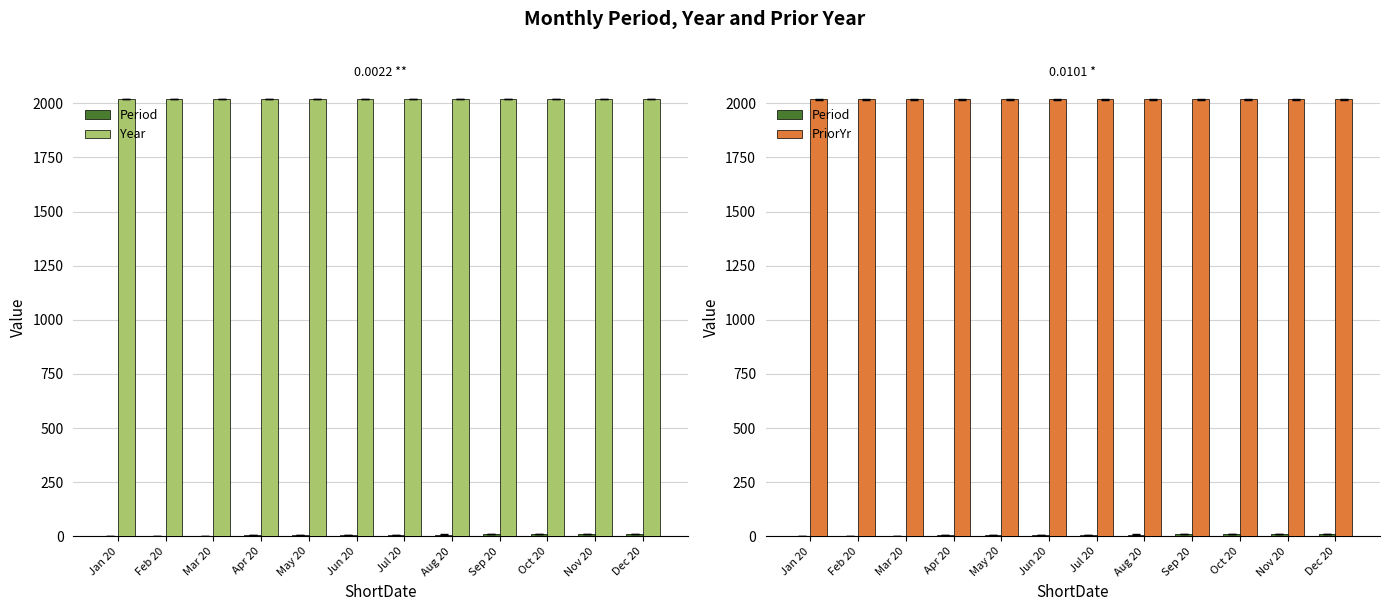

Where does the Period series first go above 7?

Aug 20